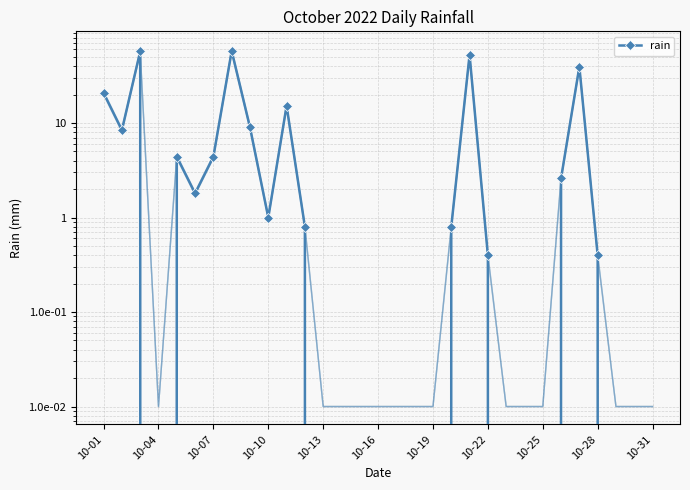

How many values exceed 0?

17